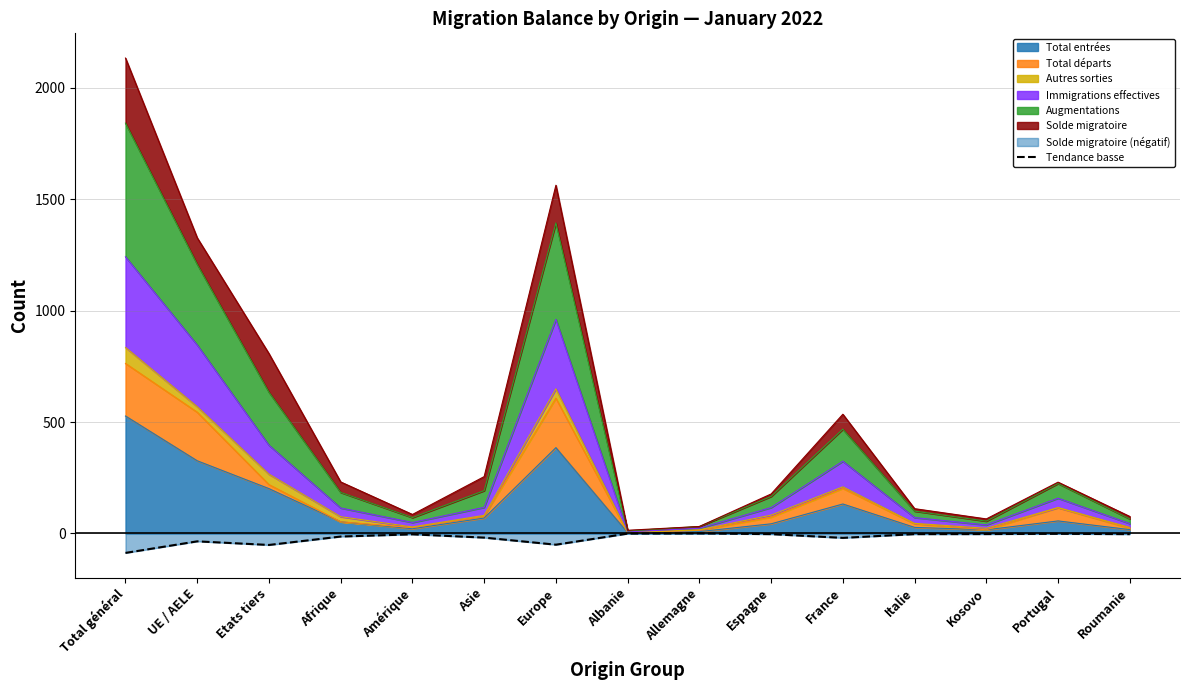

What is the label of the 15th point from the right?

Total général